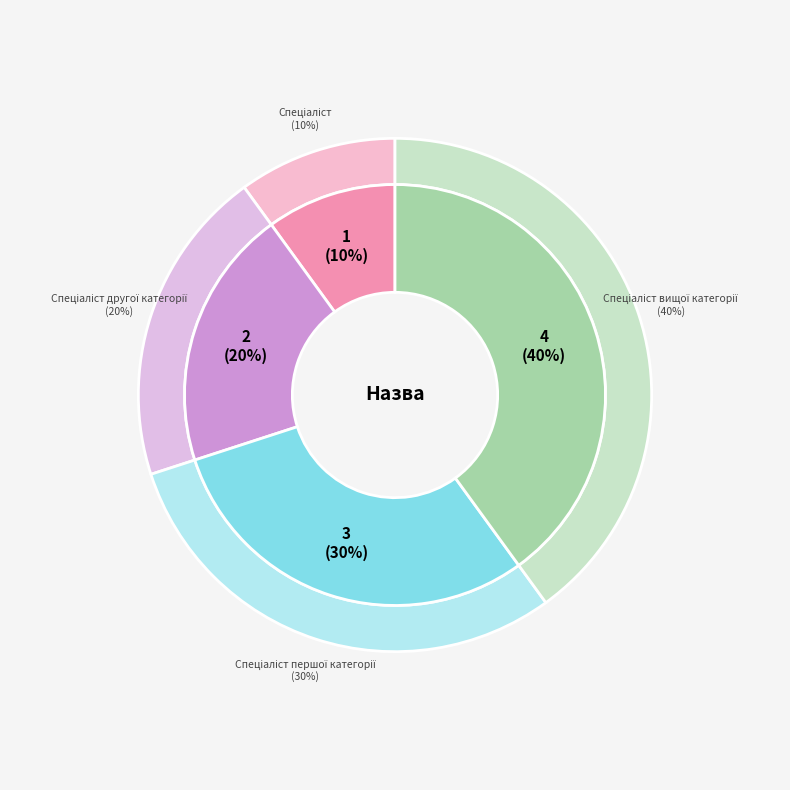

What portion of the pie excludes Спеціаліст вищої категорії?

60.0%